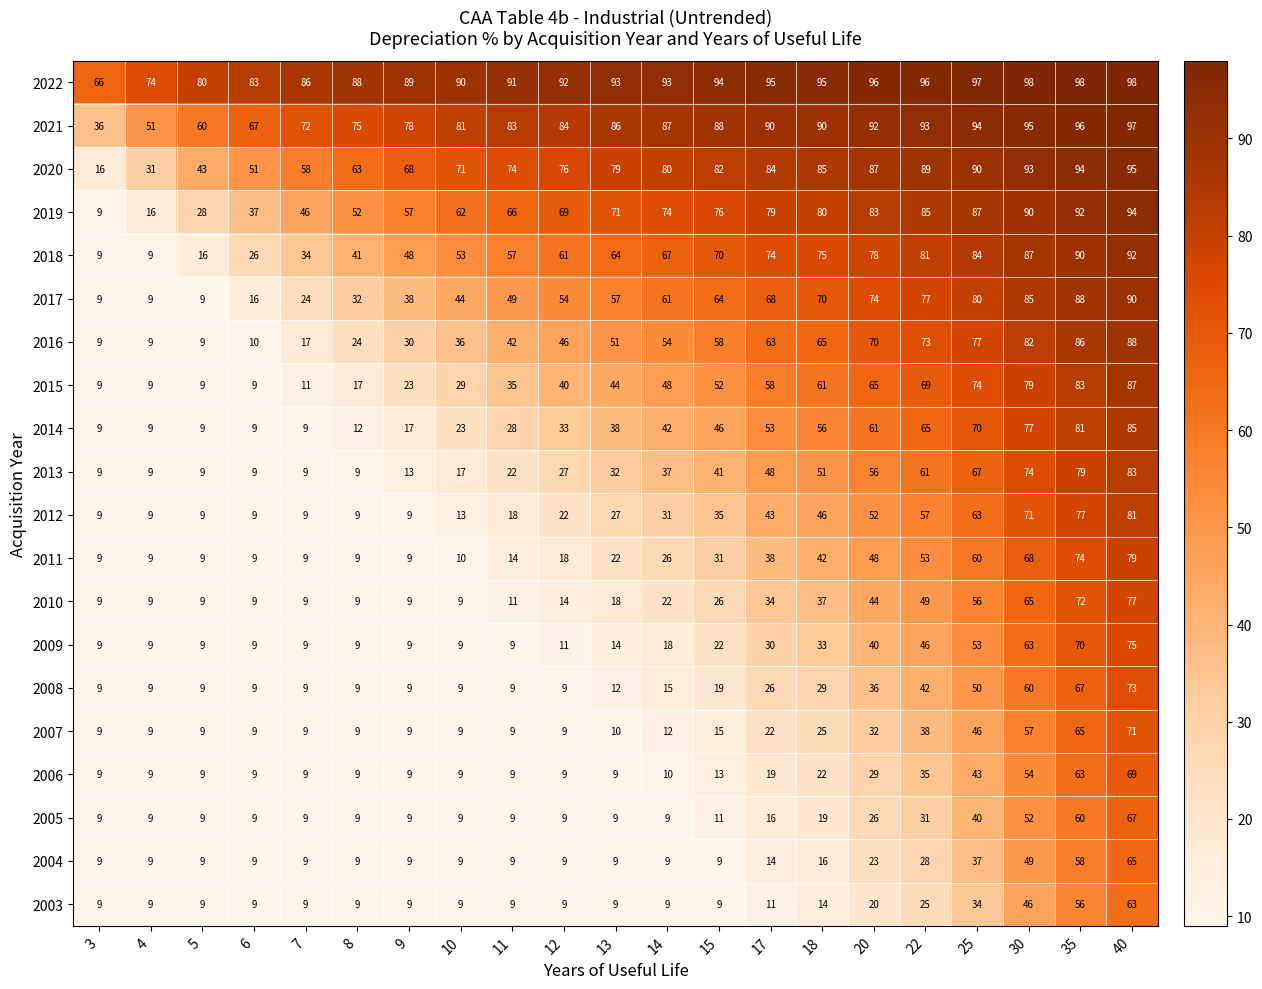

What is the greatest value displayed?

98